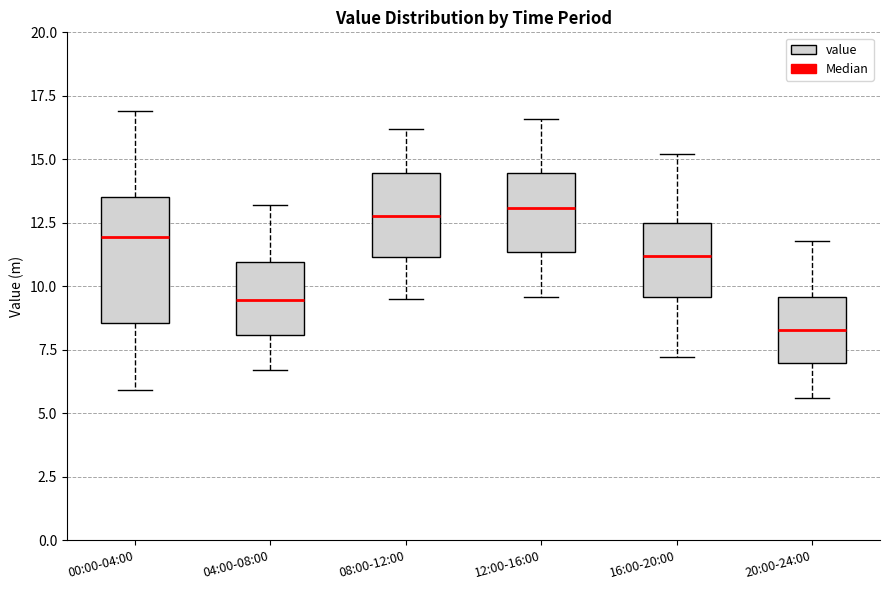

Reading left to right, read every box against the y-axis: the position of its median line, the range the box covers, and the ends of its whiskers. The values are not printed on the chart, so give them approximately, as read against the axis.

00:00-04:00: median 12.0, box 8.5 to 13.5, whiskers 6.0 to 17.0
04:00-08:00: median 9.5, box 8.0 to 11.0, whiskers 6.5 to 13.0
08:00-12:00: median 13.0, box 11.0 to 14.5, whiskers 9.5 to 16.0
12:00-16:00: median 13.0, box 11.5 to 14.5, whiskers 9.5 to 16.5
16:00-20:00: median 11.0, box 9.5 to 12.5, whiskers 7.0 to 15.0
20:00-24:00: median 8.5, box 7.0 to 9.5, whiskers 5.5 to 12.0